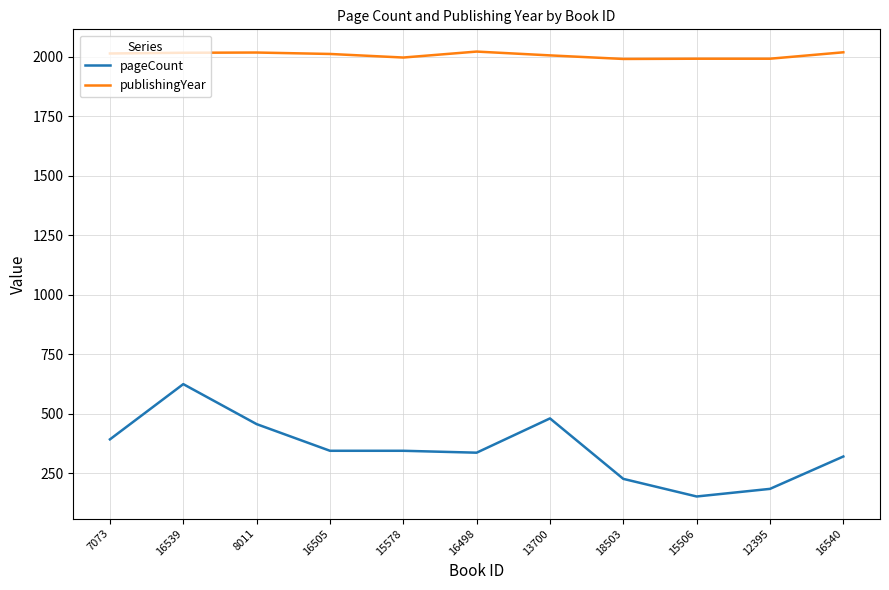

Which series has the largest range (max minus min)?

pageCount